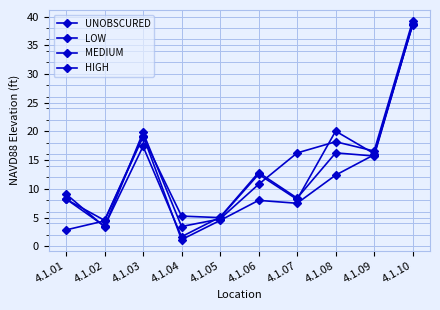

Where is the first local maximum for HIGH?

4.1.03